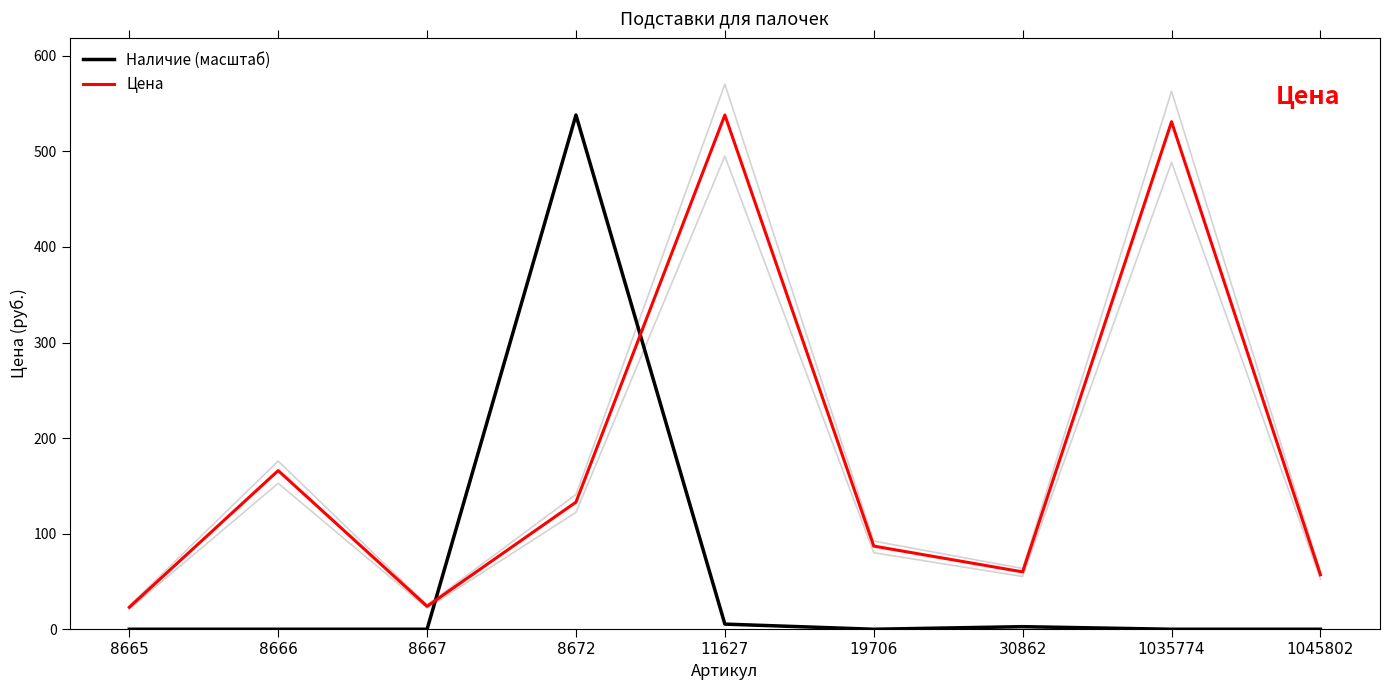

Reading left to right, transcribe all the data shown in this chart.

Наличие (масштаб): 8665=0.0	8666=0.0	8667=0.0	8672=538.0	11627=5.4	19706=0.0	30862=2.7	1035774=0.0	1045802=0.0
Цена: 8665=23.0	8666=166.0	8667=24.0	8672=133.0	11627=538.0	19706=87.0	30862=60.0	1035774=531.0	1045802=57.0